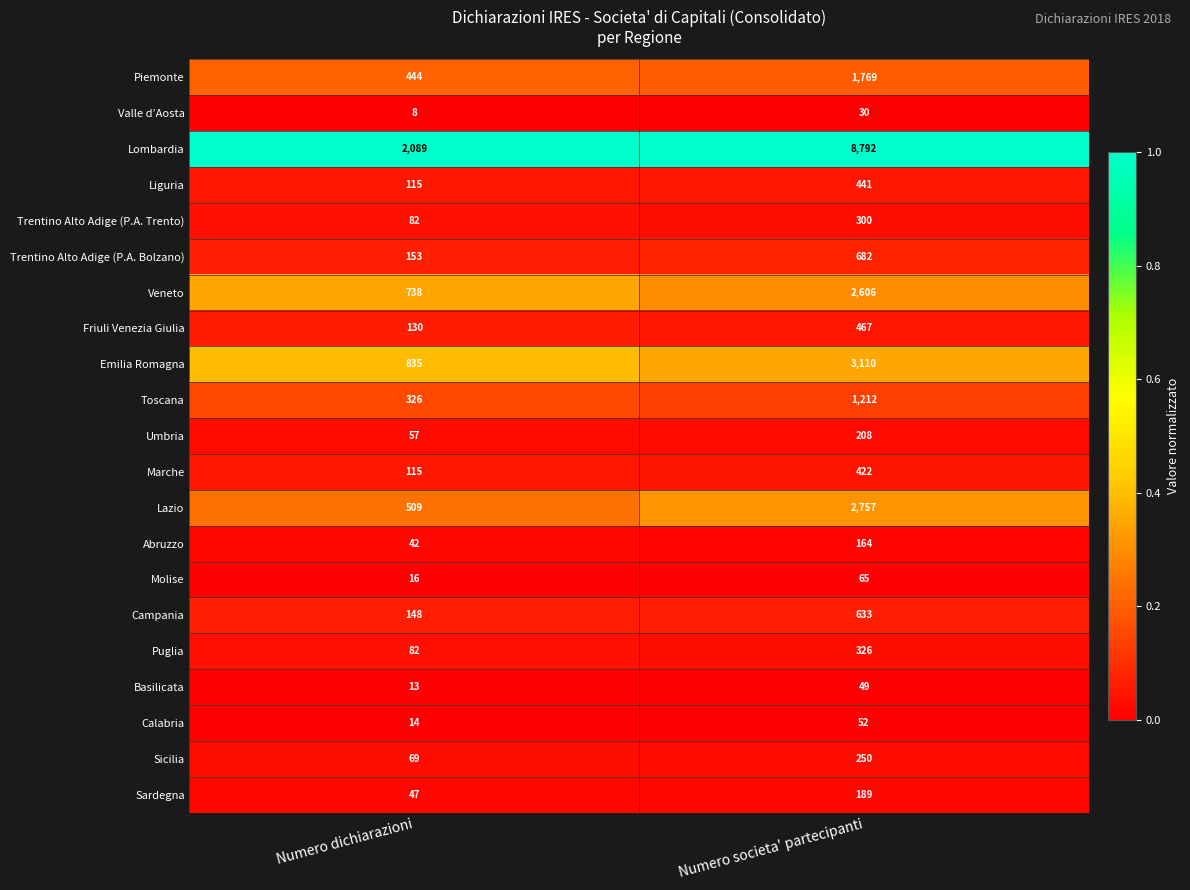

Is it true that Piemonte equals 1769 at Numero societa' partecipanti?

True